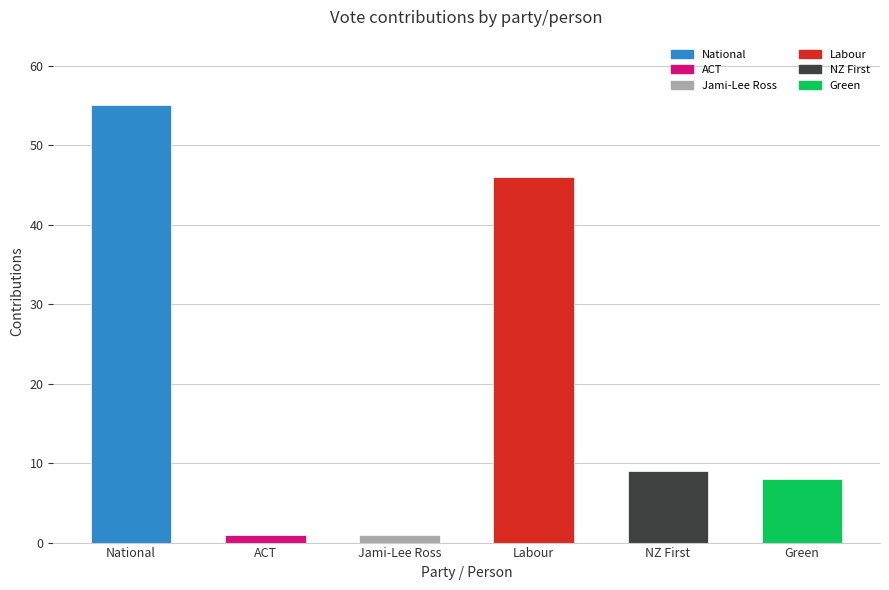

Reading right to left, what are all the values shown in this chart?

8	9	46	1	1	55